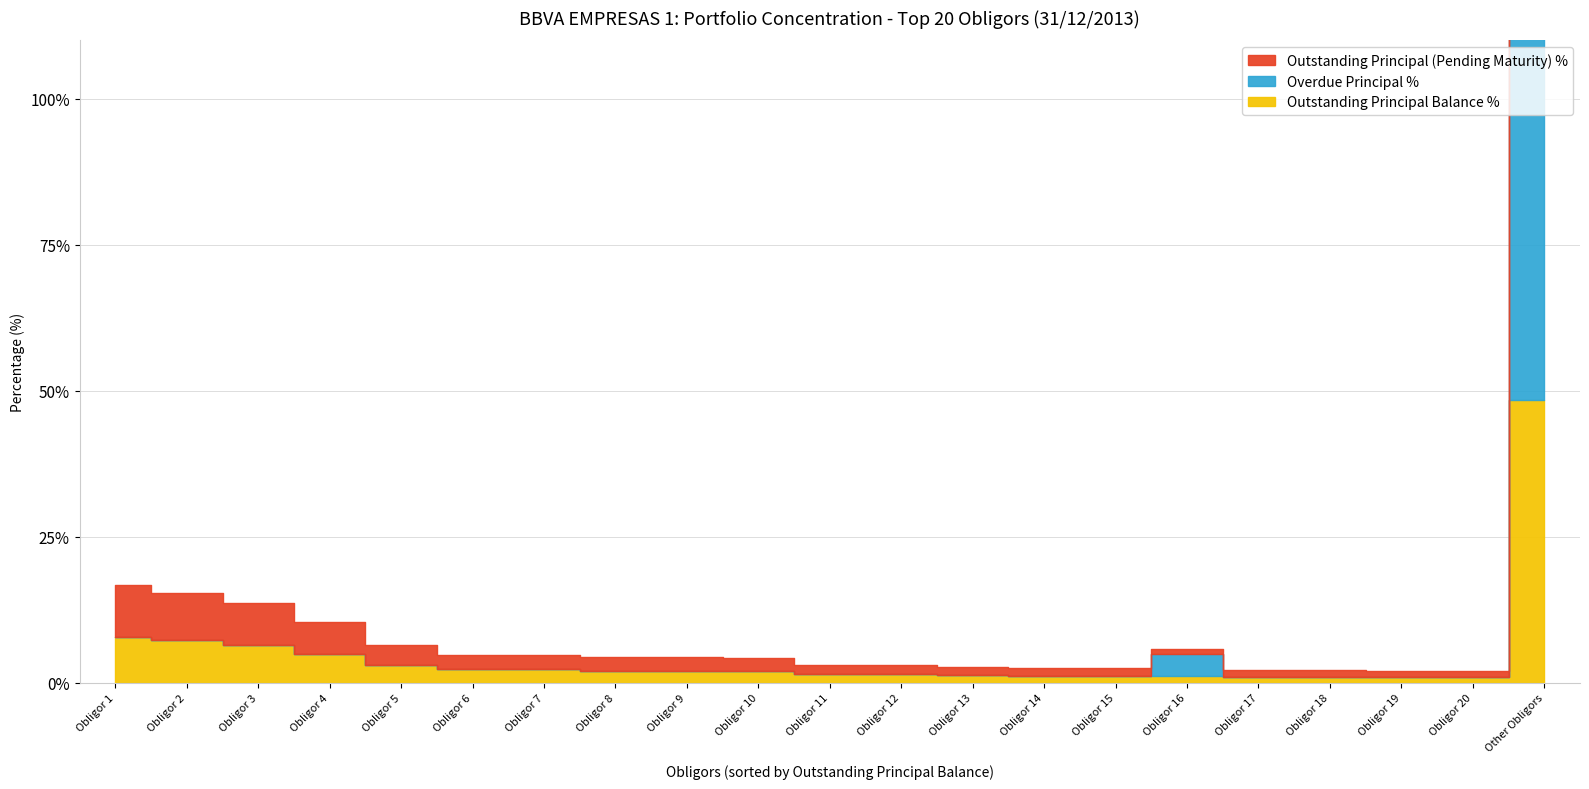

How many interior local peaks does the Outstanding Principal (Pending Maturity) % series have?

1